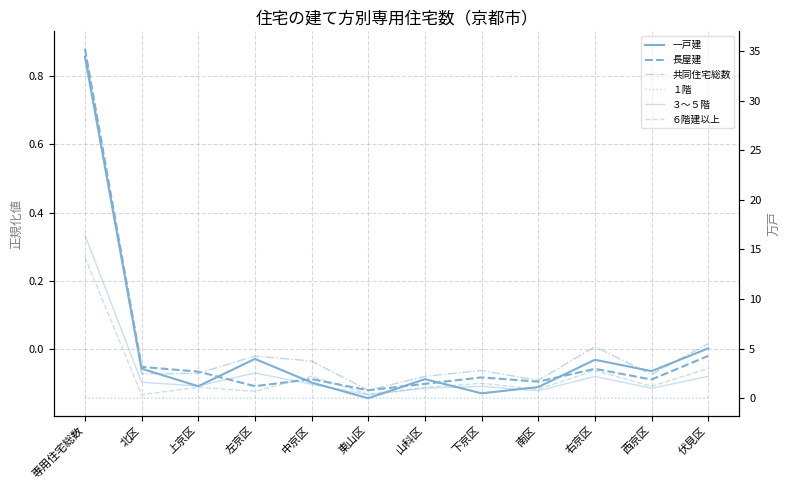

Where is 共同住宅総数 nearest to the value 18?

伏見区